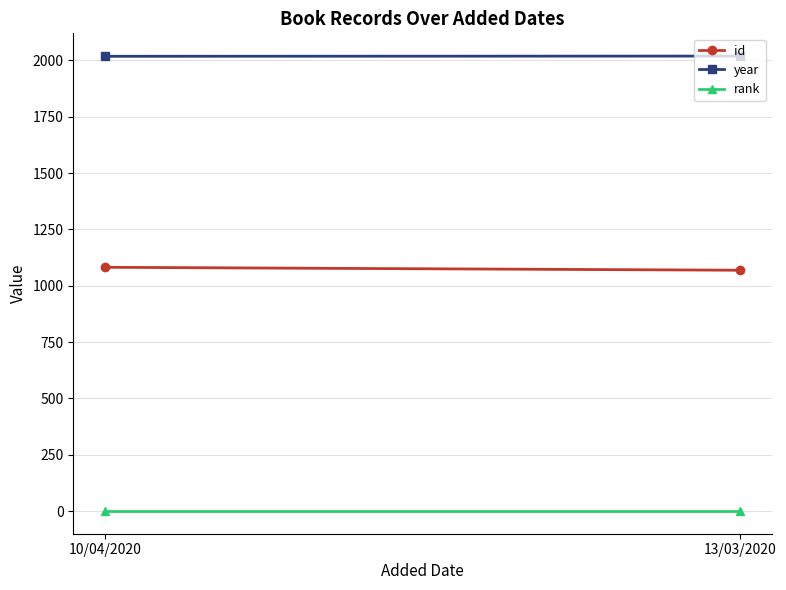

How many id values are between 1069 and 1082?

2